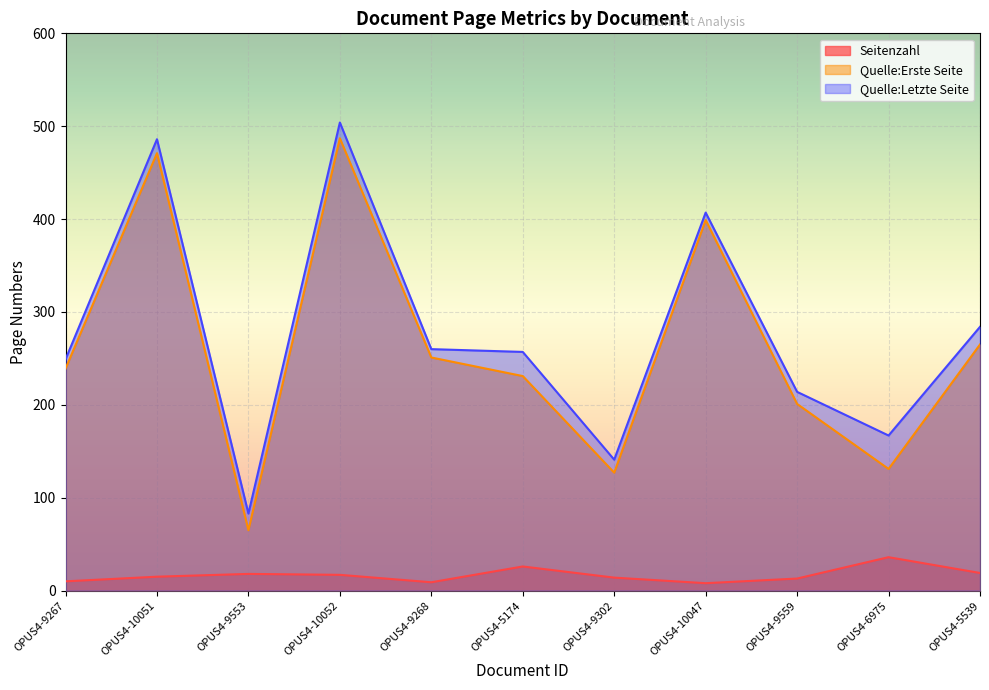

True or false: Quelle:Erste Seite and Quelle:Letzte Seite cross at least once.

False